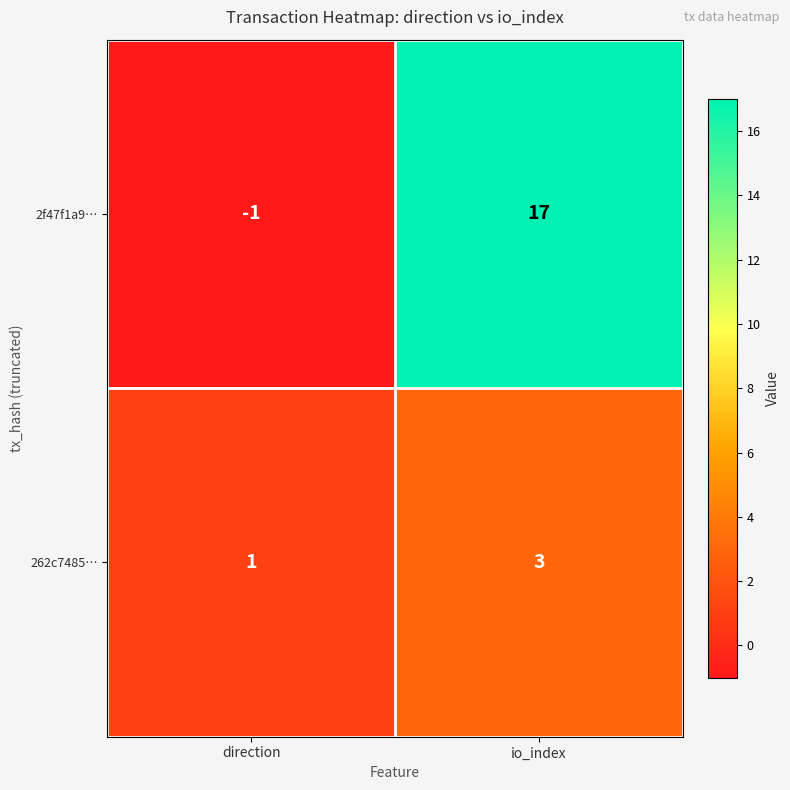

Reading left to right, extract all data points from this chart.

2f47f1a9…: direction=-1	io_index=17
262c7485…: direction=1	io_index=3